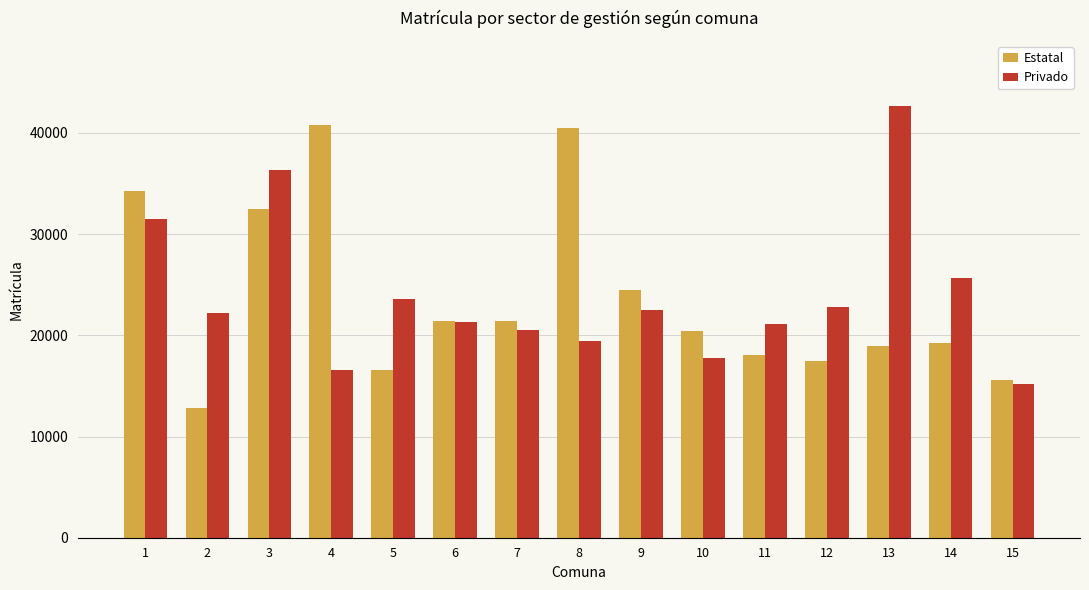

At which category does the chart reach its minimum across all series?

2